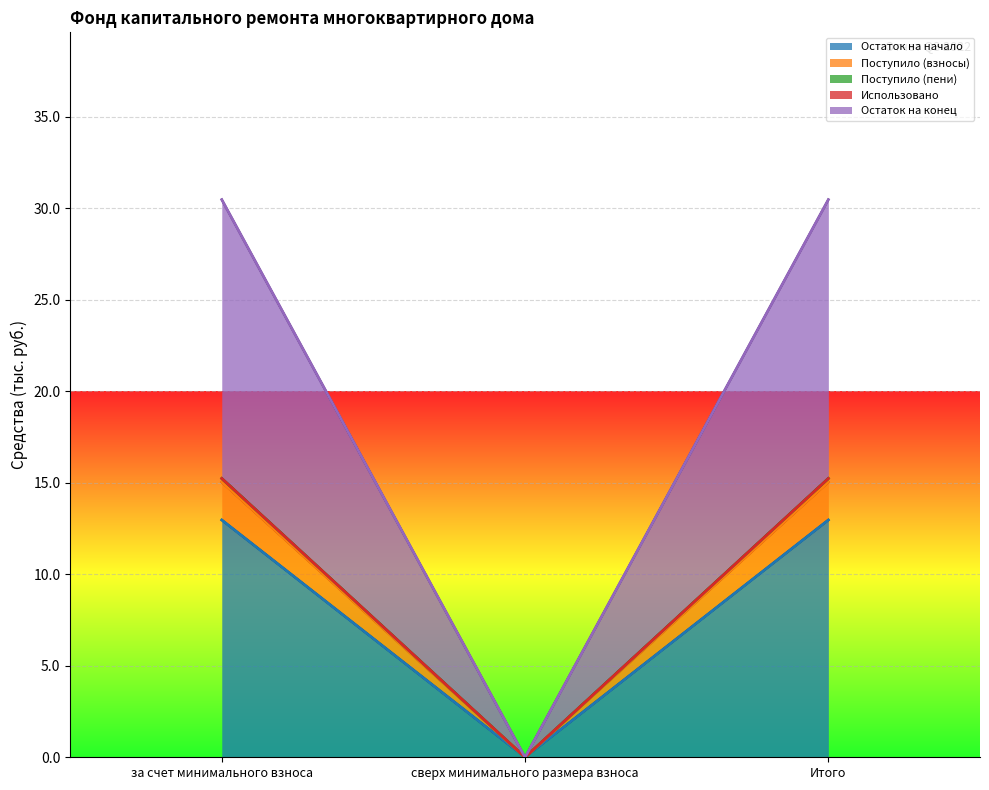

The value of Остаток на начало at Итого is 13.0. True or false?

True